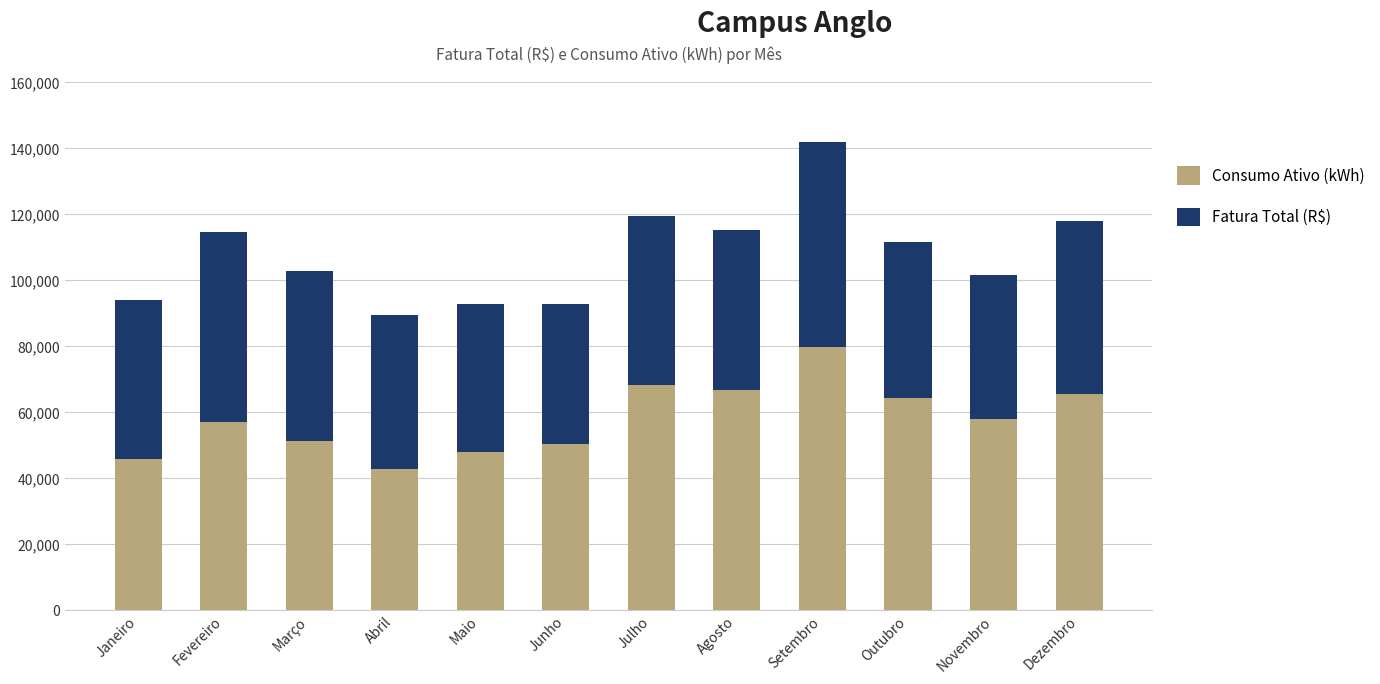

What is the sum of the Consumo Ativo (kWh) values at Novembro and Dezembro?

123637.0